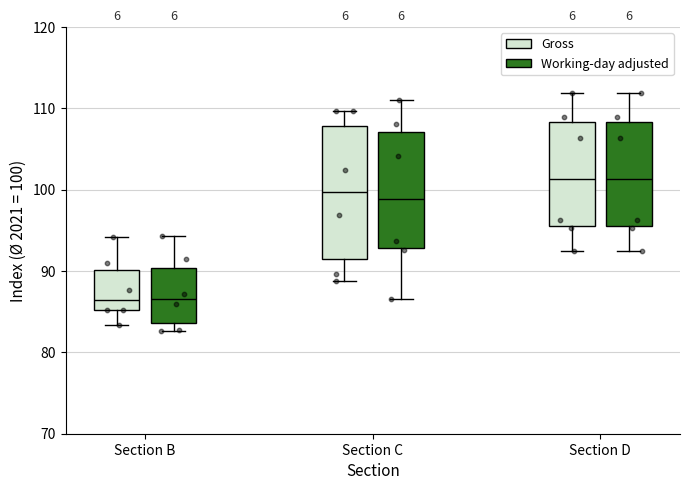

Comparing the boxes themselves (not the whiskers), which one is the tallest?

Section C (Gross)